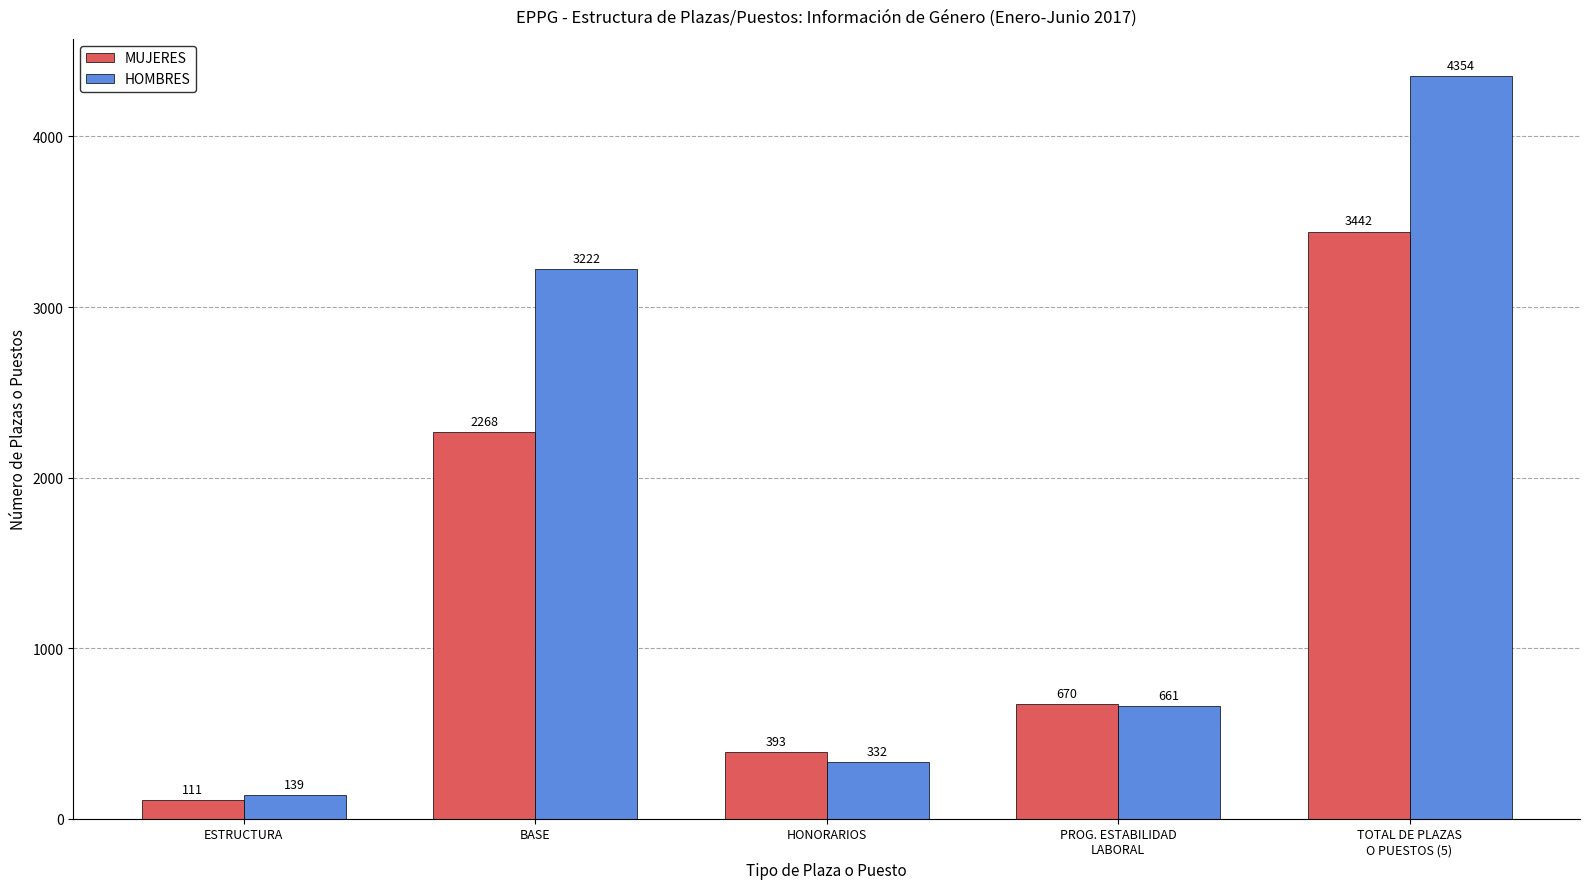

What position from the left is TOTAL DE PLAZAS
O PUESTOS (5)?

5